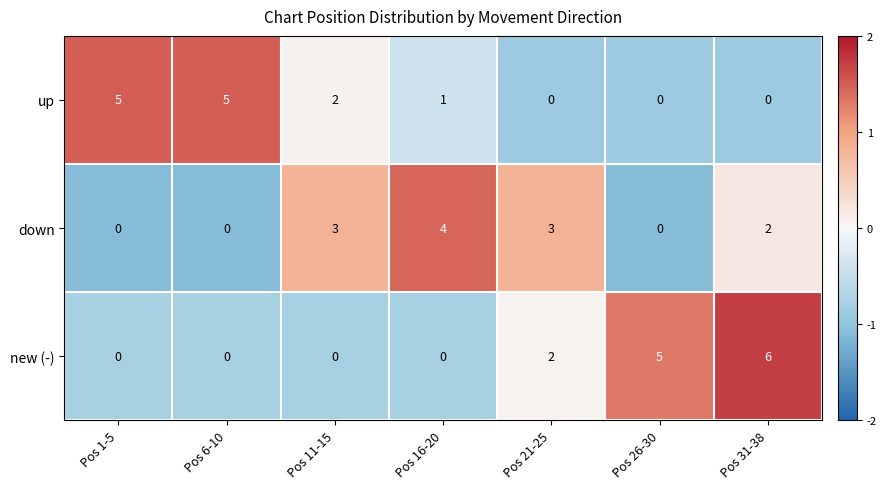

What is the highest value of the up series?

5